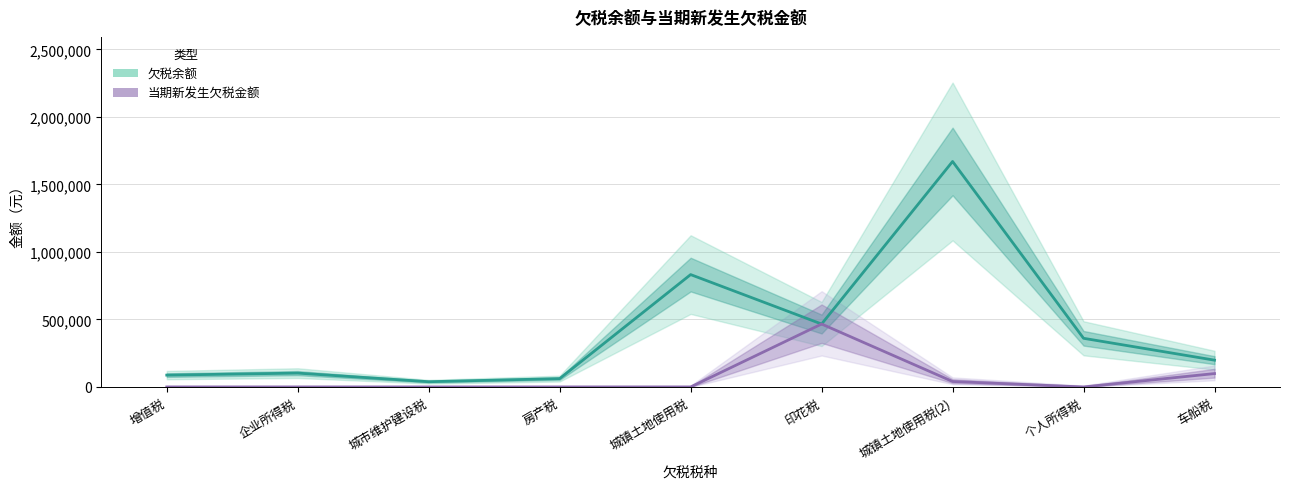

What value does the 欠税余额 series have at 房产税?

61880.1